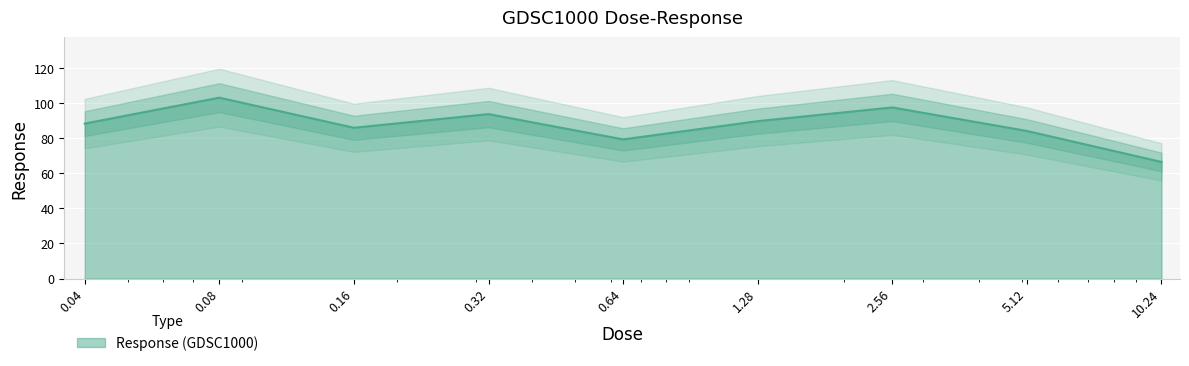

Which has a higher value, 0.08 or 0.16?

0.08